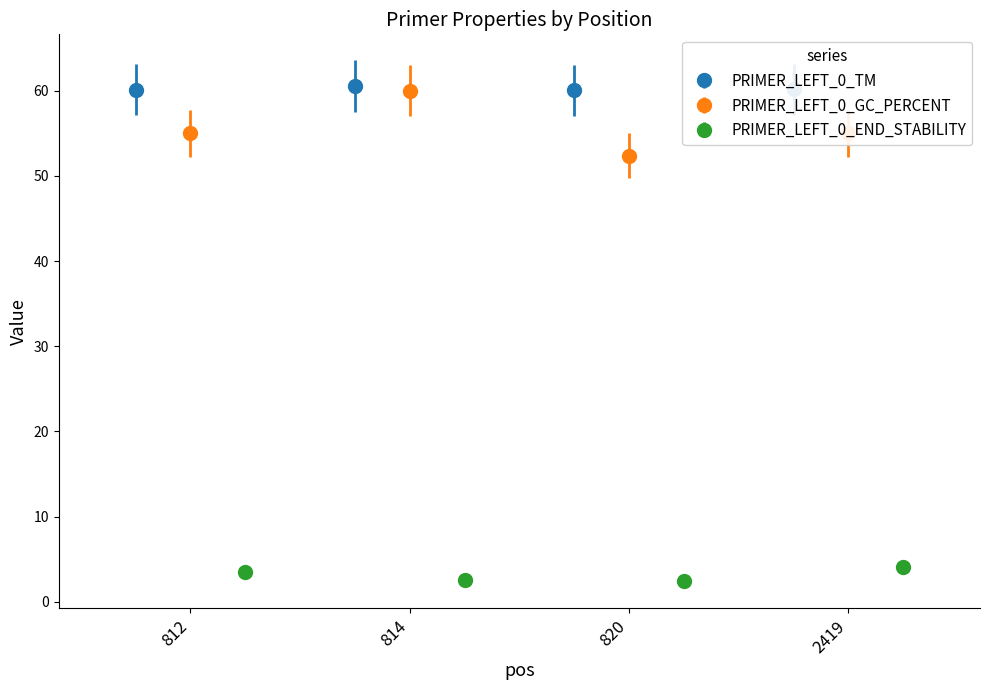

What is the value of the PRIMER_LEFT_0_END_STABILITY point at the 4th from the left?

4.1